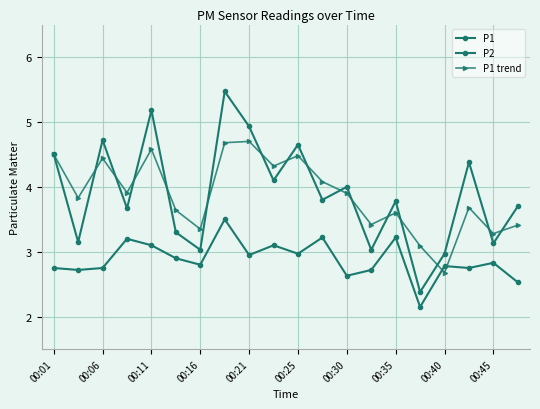

How many categories are shown in the chart?

20